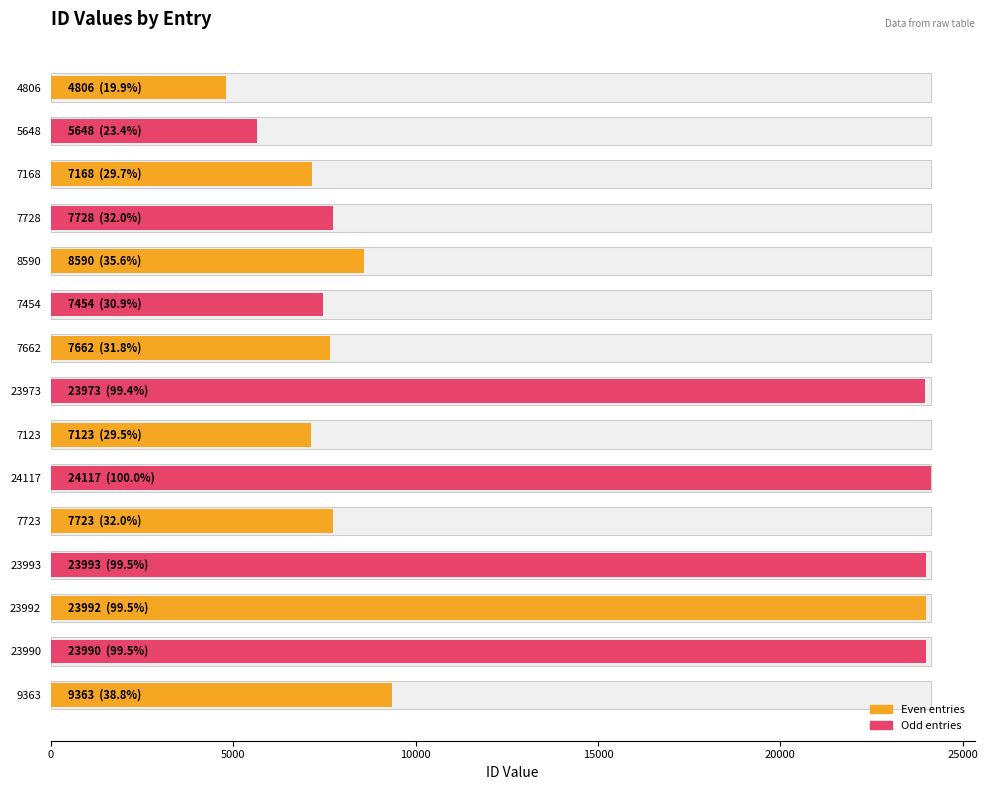

How many bars are there in total?

15